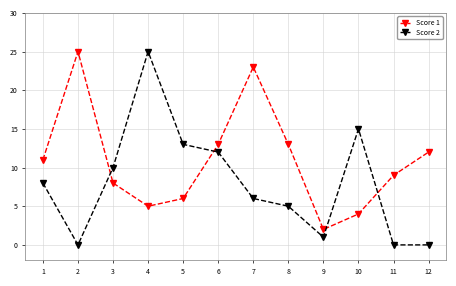

At 3, list the series in order from largest to smallest.

Score 2, Score 1